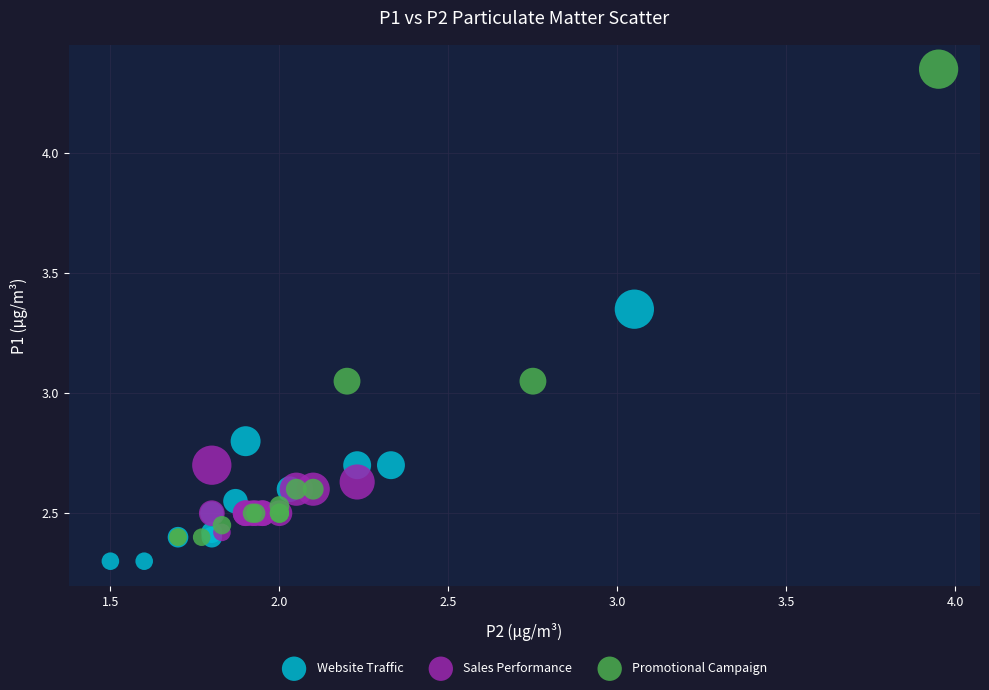

Which series contains the highest Y value?

Promotional Campaign